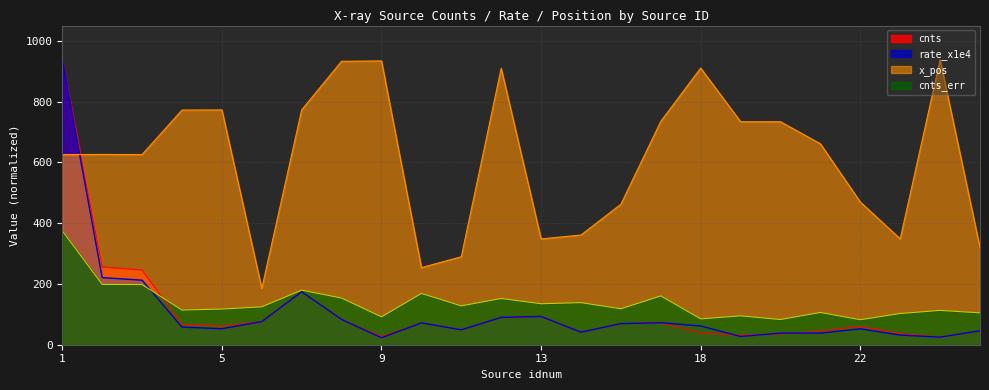

What is the sum of the cnts values at 12 and 20?

125.5